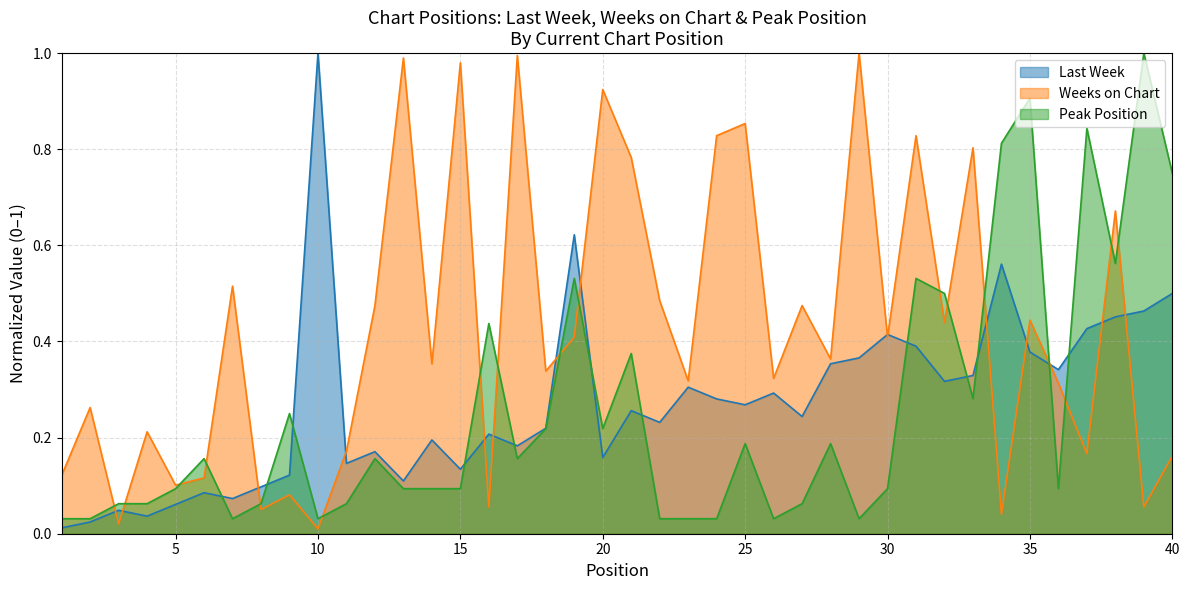

True or false: Last Week has a value of 0.1 at 6.

True